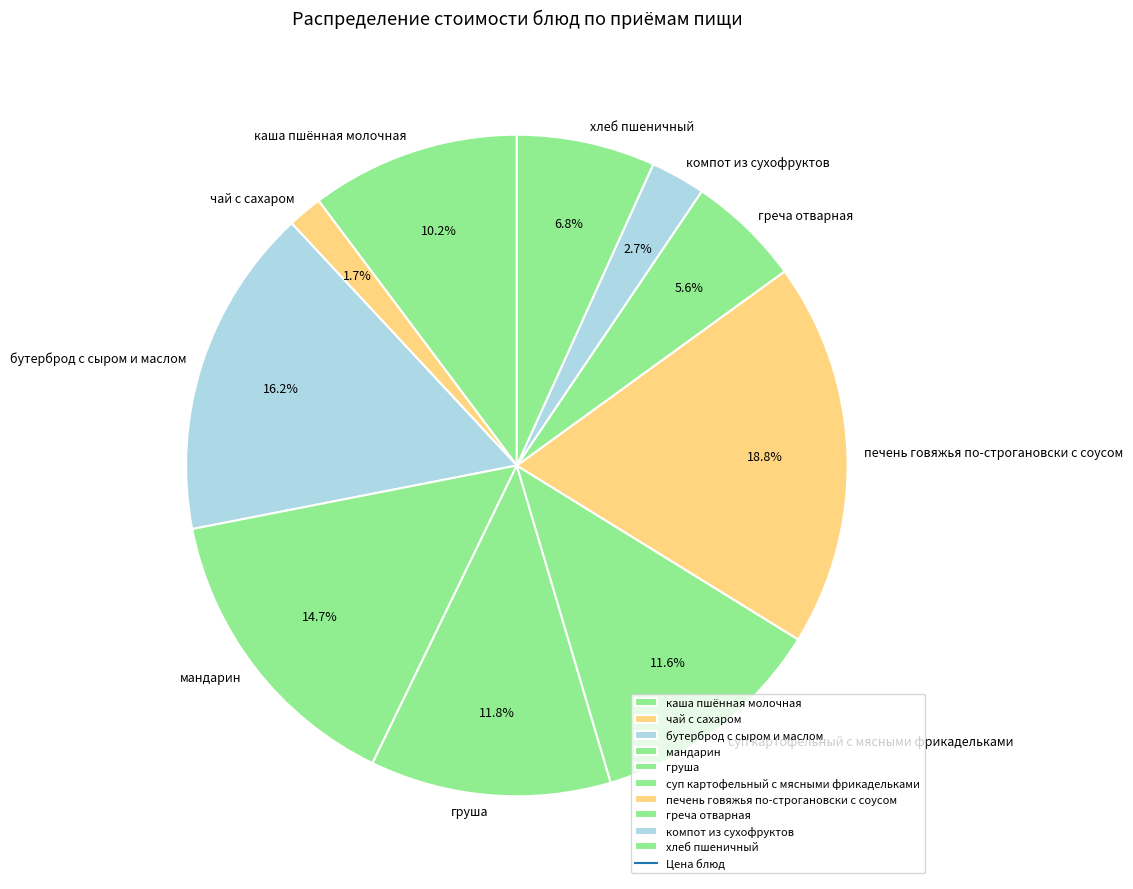

Which has a higher value, каша пшённая молочная or компот из сухофруктов?

каша пшённая молочная